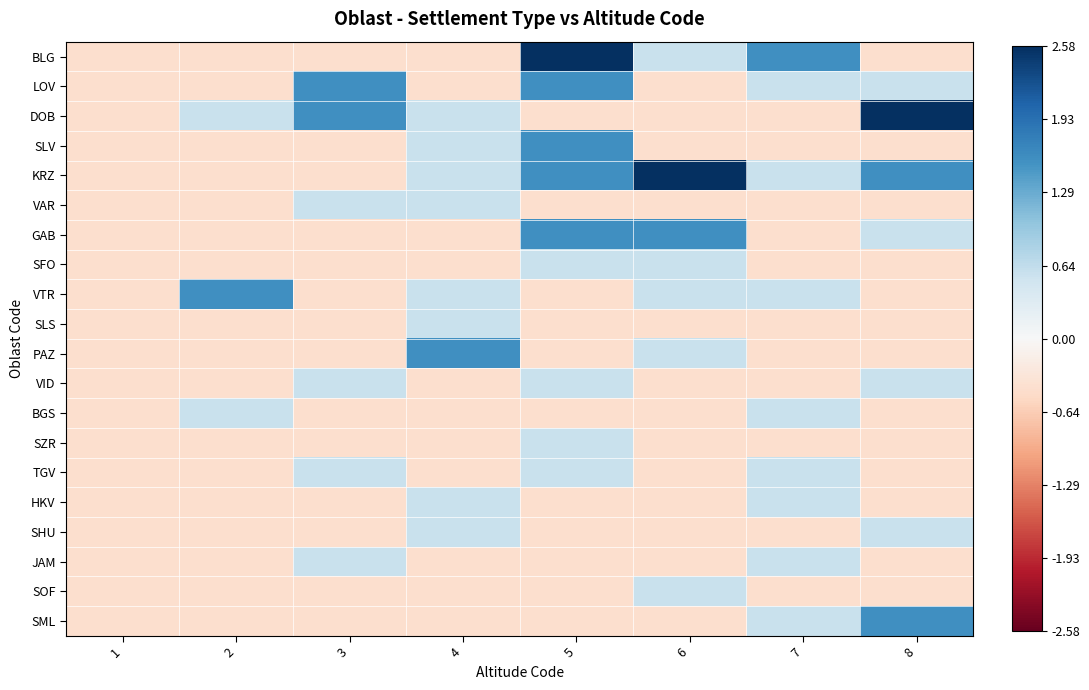

Count the number of data series in this chart.

20